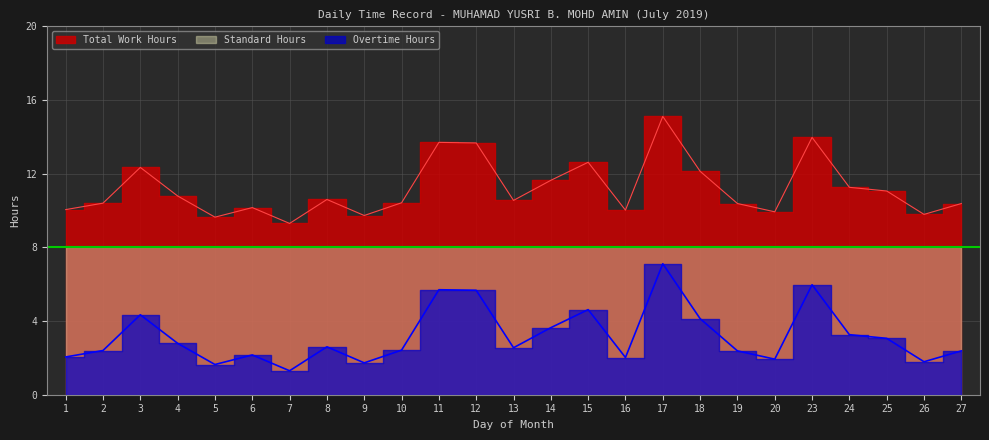

Which category has the highest value in the Work Hours series?

17